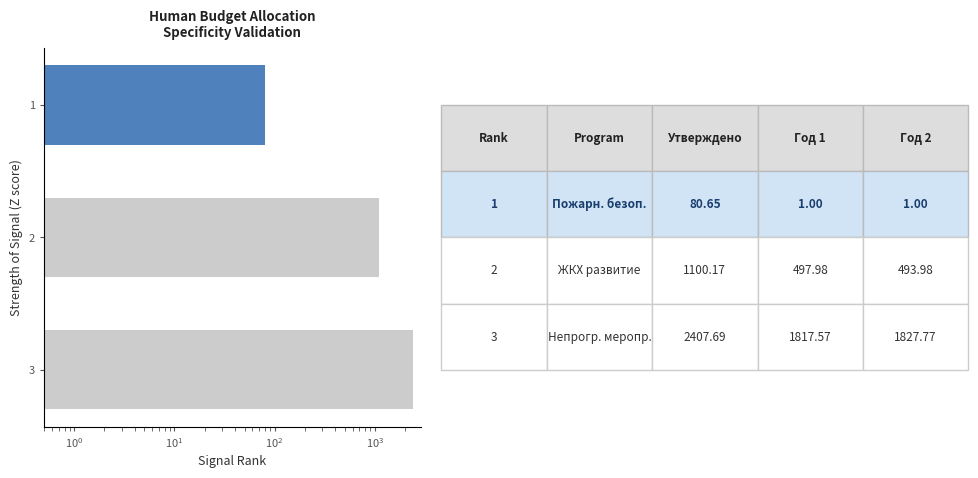

Reading left to right, list all the values displayed in this chart.

80.7	1100.2	2407.7